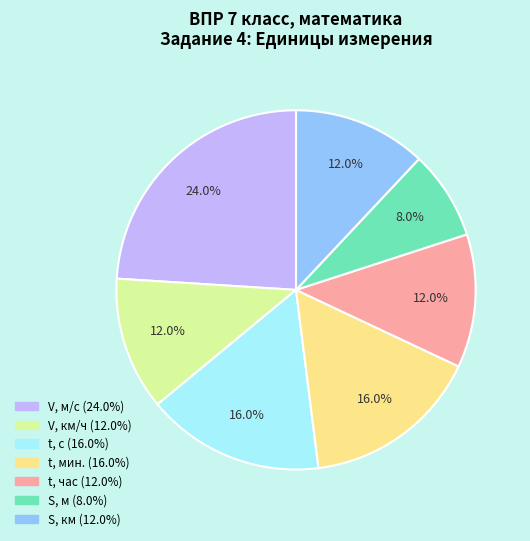

Is there any slice that represents more than half of the pie?

No